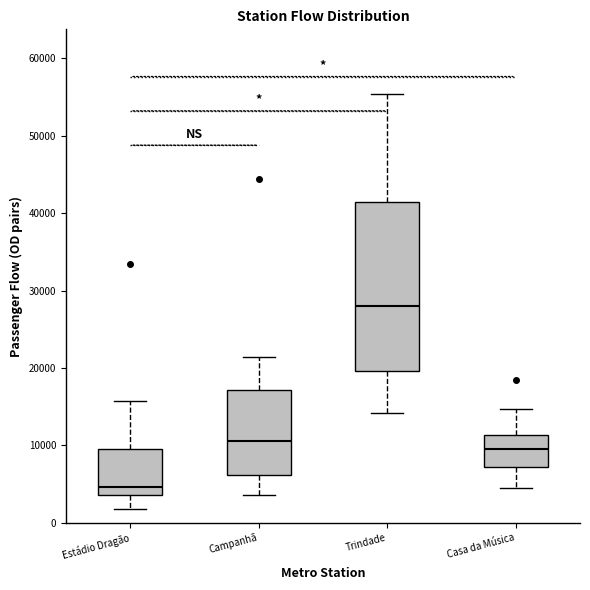

Which box has the lowest median line?

Estádio Dragão